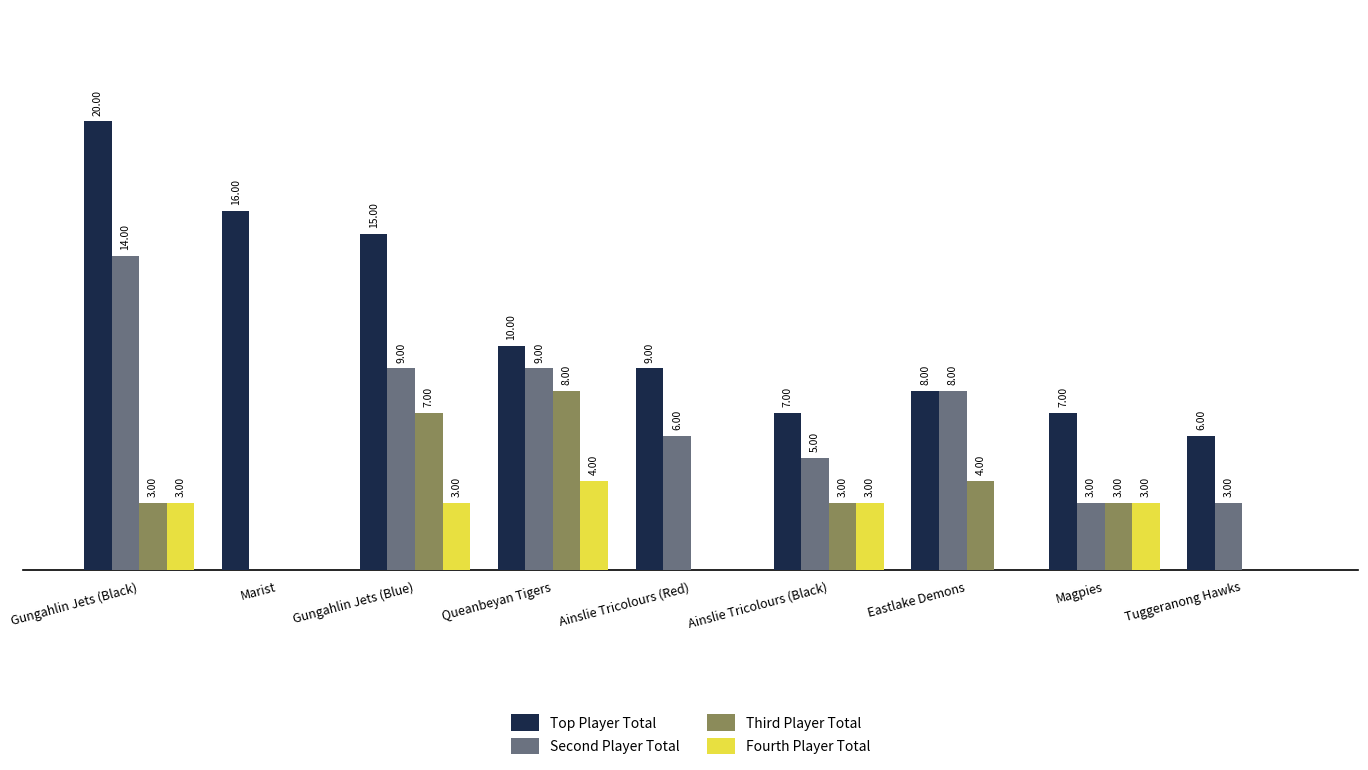

Which category has the highest value across all series?

Gungahlin Jets (Black)